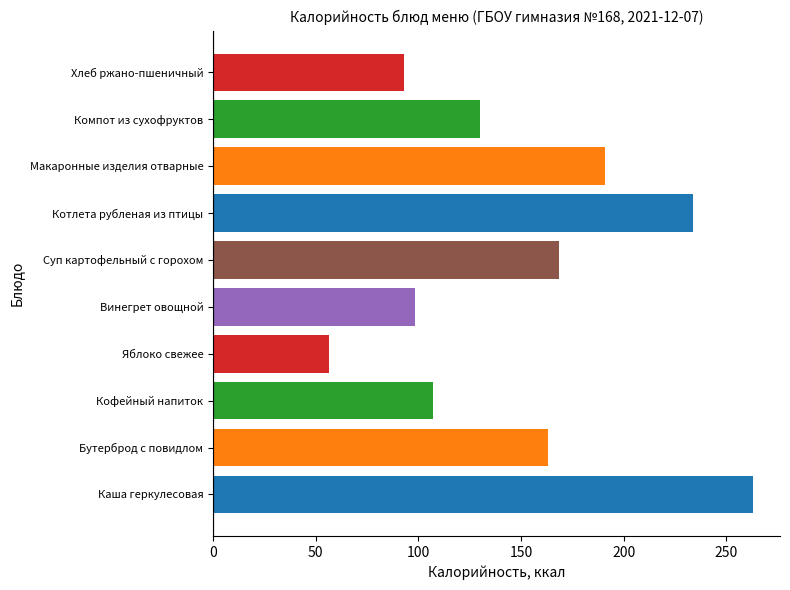

How many data points does each series have?

10